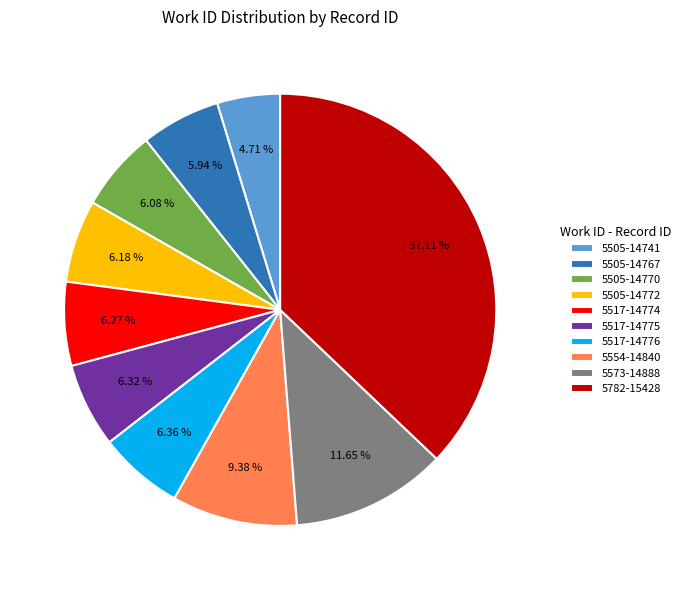

To the nearest percent, what is the combined percentage of 5517-14774 and 5554-14840?

16%